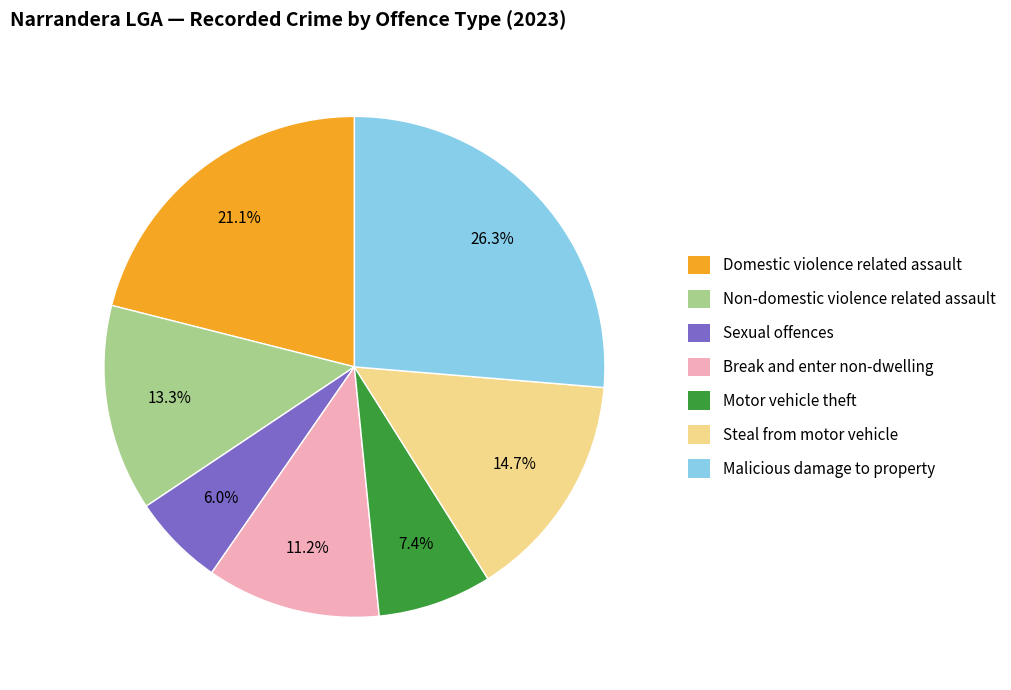

Which slice is the smallest?

Sexual offences